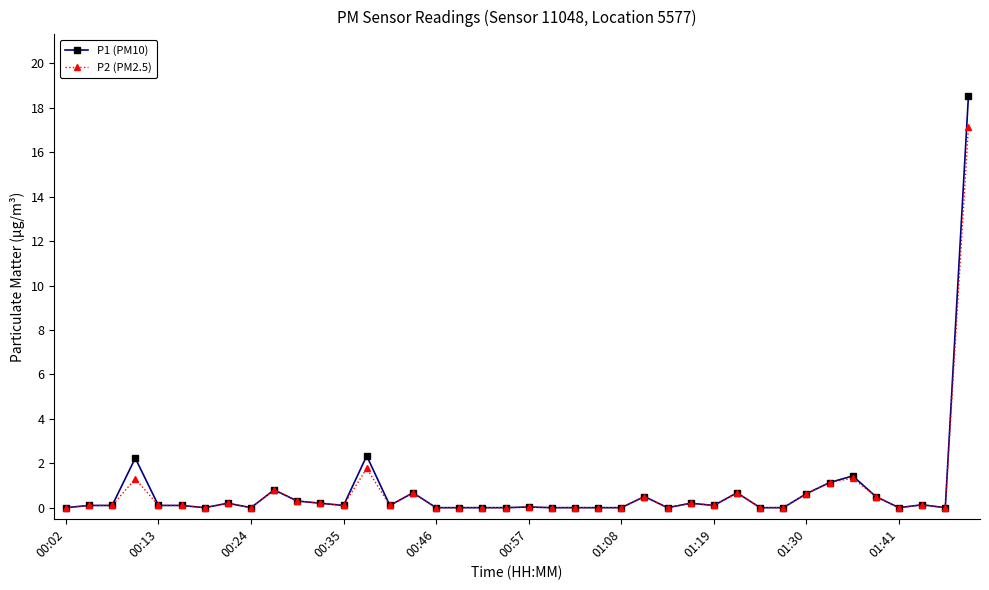

Which series has the widest spread of values?

P1 (PM10)